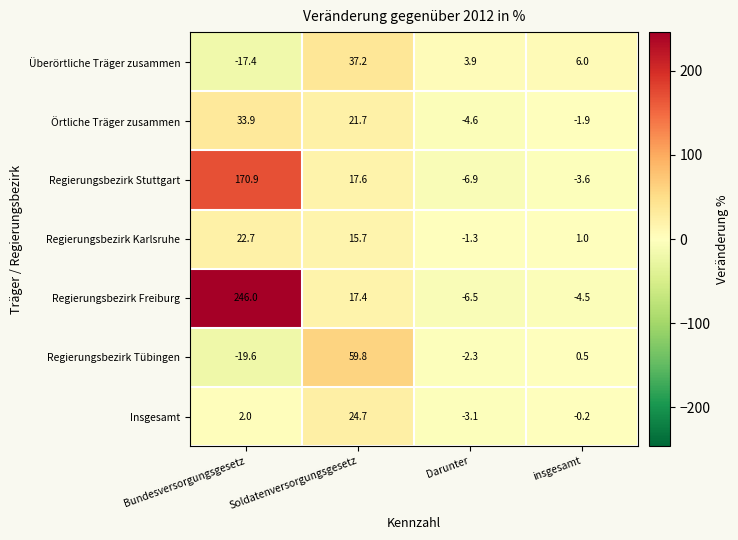

Reading left to right, transcribe all the data shown in this chart.

Überörtliche Träger zusammen: Bundesversorgungsgesetz=-17.4	Soldatenversorgungsgesetz=37.2	Darunter=3.9	insgesamt=6.0
Örtliche Träger zusammen: Bundesversorgungsgesetz=33.9	Soldatenversorgungsgesetz=21.7	Darunter=-4.6	insgesamt=-1.9
Regierungsbezirk Stuttgart: Bundesversorgungsgesetz=170.9	Soldatenversorgungsgesetz=17.6	Darunter=-6.9	insgesamt=-3.6
Regierungsbezirk Karlsruhe: Bundesversorgungsgesetz=22.7	Soldatenversorgungsgesetz=15.7	Darunter=-1.3	insgesamt=1.0
Regierungsbezirk Freiburg: Bundesversorgungsgesetz=246.0	Soldatenversorgungsgesetz=17.4	Darunter=-6.5	insgesamt=-4.5
Regierungsbezirk Tübingen: Bundesversorgungsgesetz=-19.6	Soldatenversorgungsgesetz=59.8	Darunter=-2.3	insgesamt=0.5
Insgesamt: Bundesversorgungsgesetz=2.0	Soldatenversorgungsgesetz=24.7	Darunter=-3.1	insgesamt=-0.2